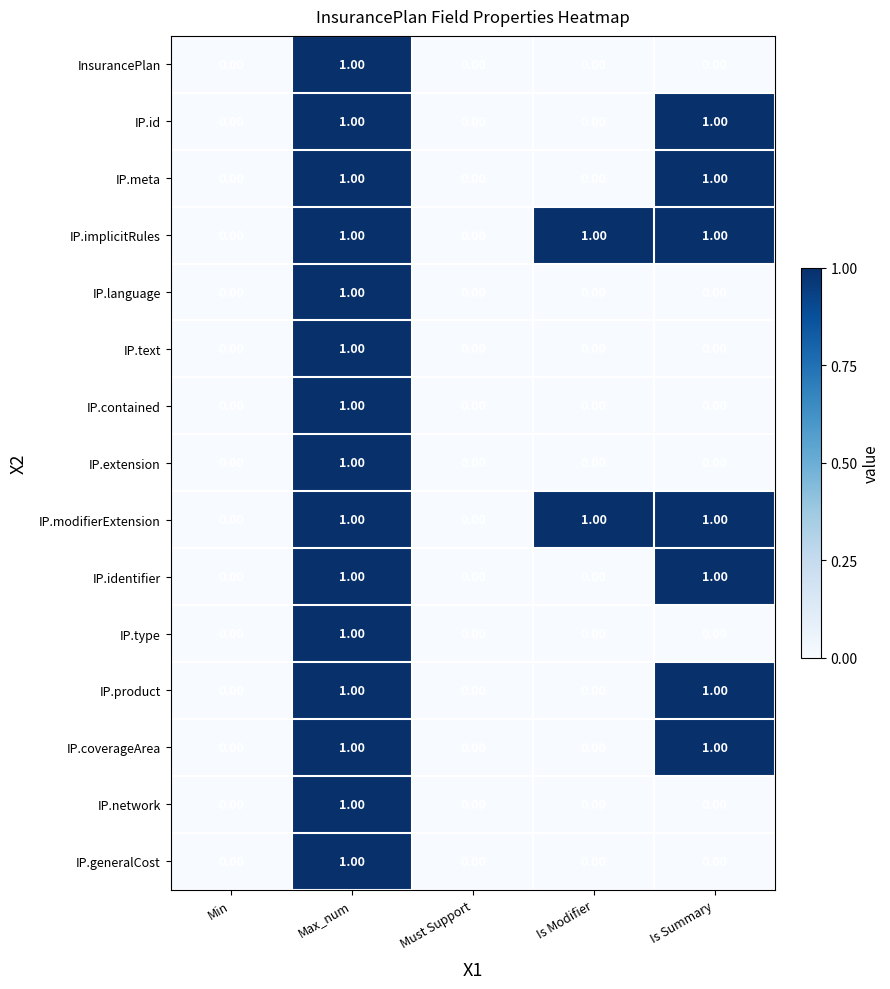

At which category is the sum across all series the highest?

Max_num